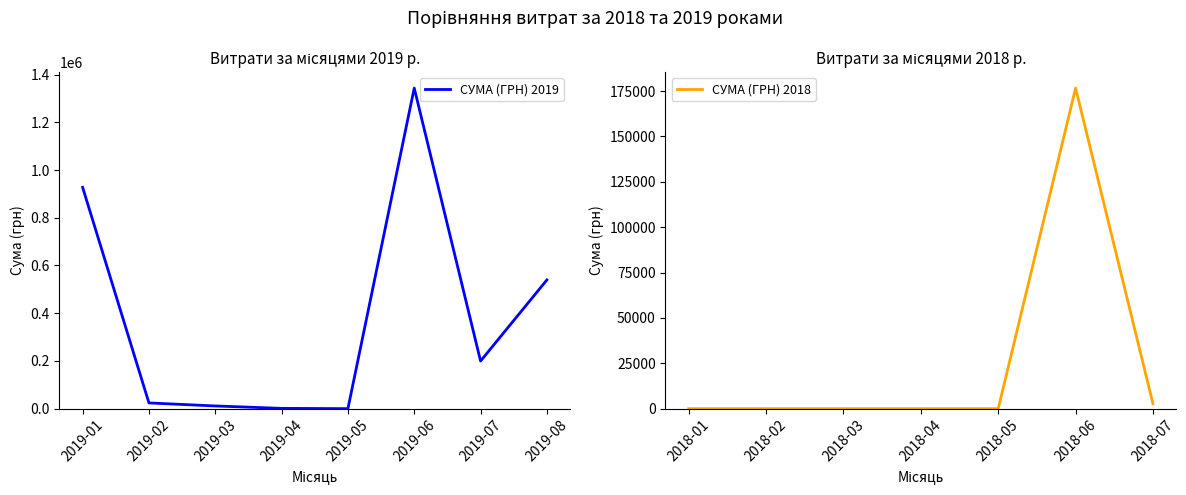

What is the highest value of the СУМА (ГРН) 2019 series?

1343537.1